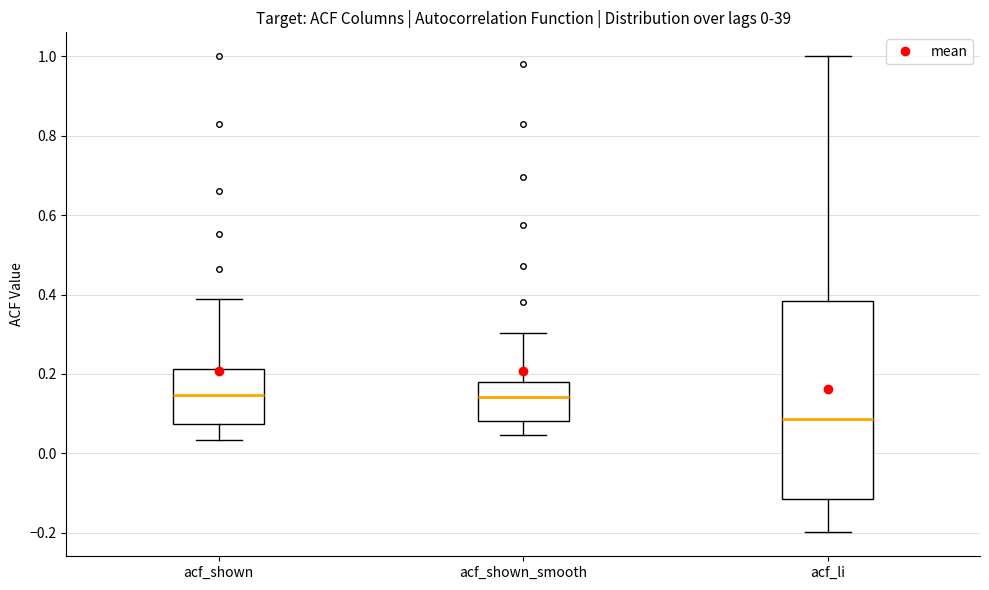

Which box's median line is the lowest?

acf_li